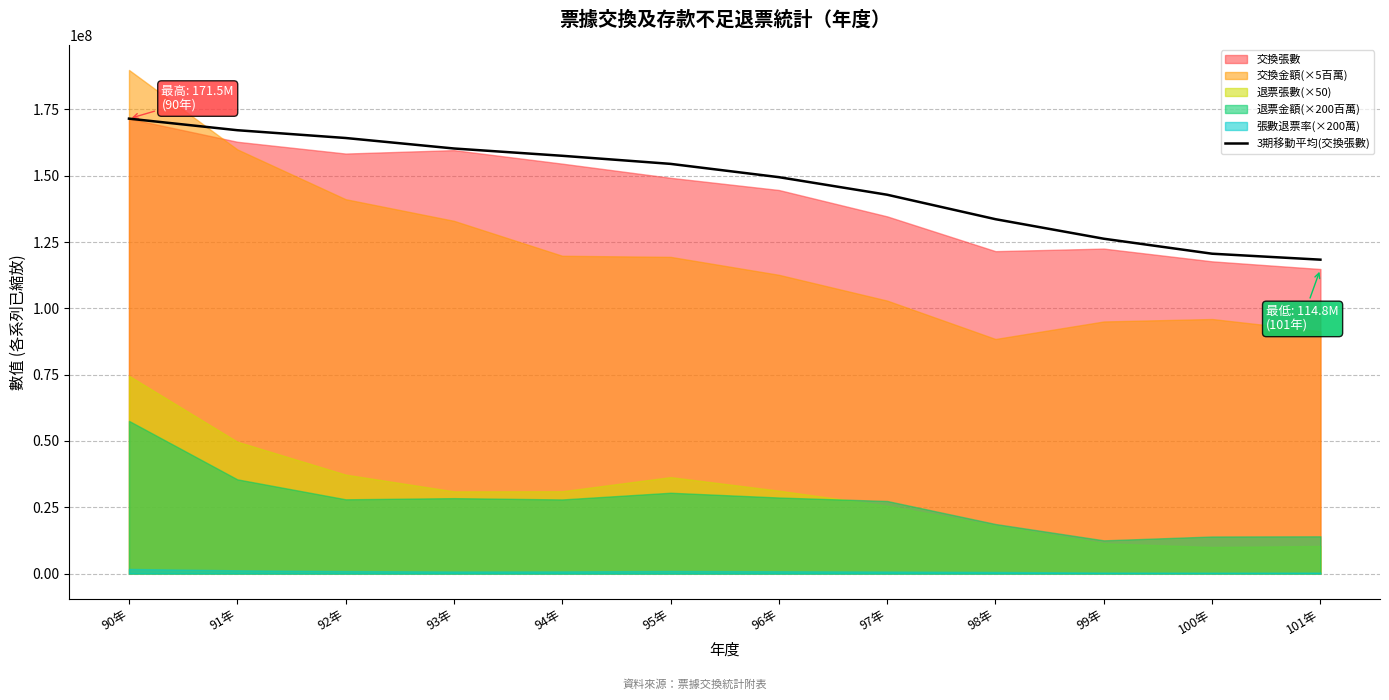

How many data points are above 154457790?

6